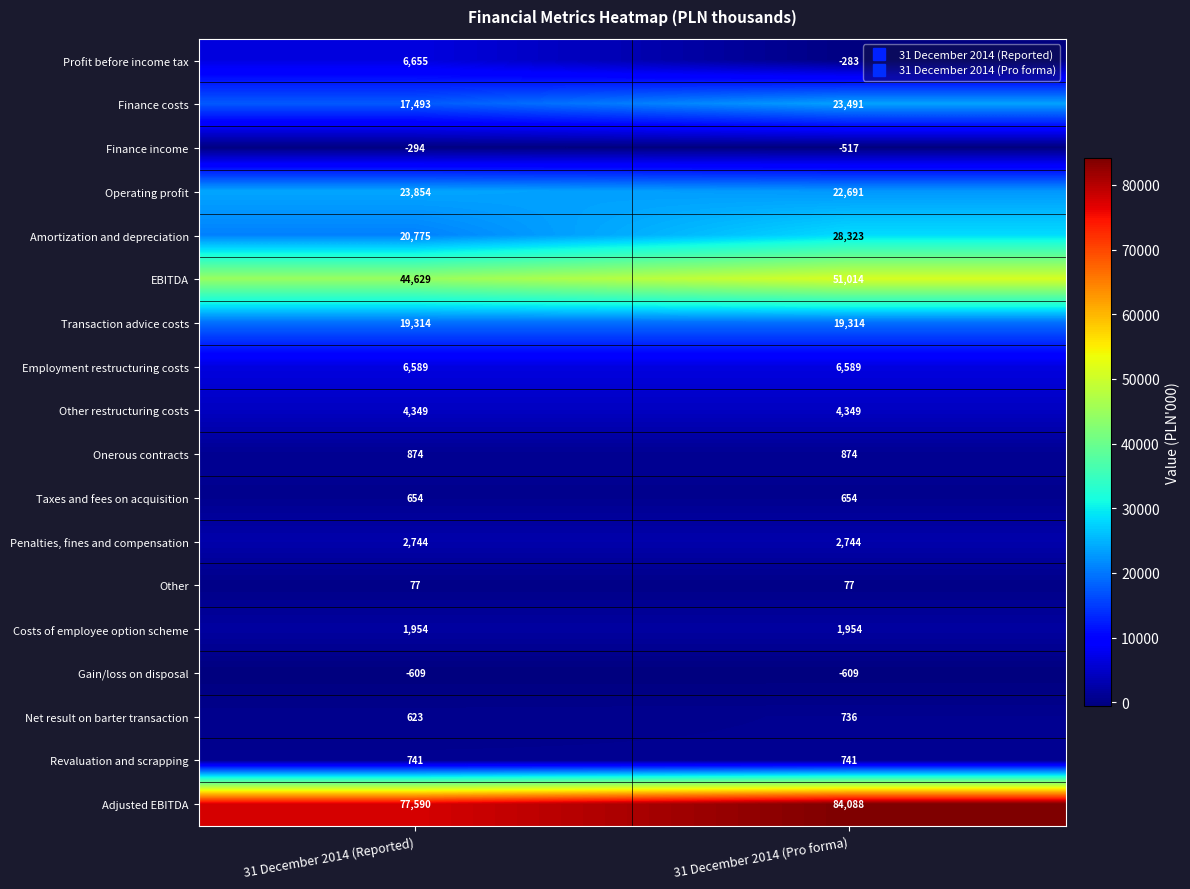

Is it true that Employment restructuring costs equals 6589 at 31 December 2014 (Pro forma)?

True